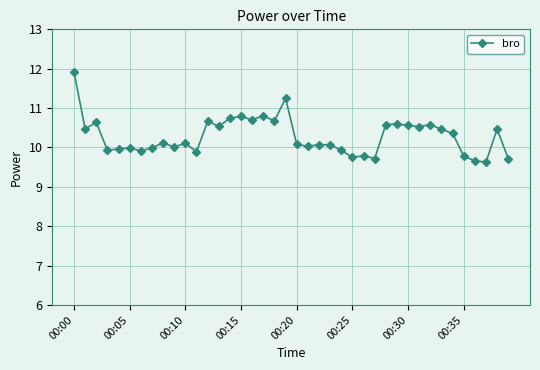

True or false: there are more than 1 points higher than both neighbors.

True